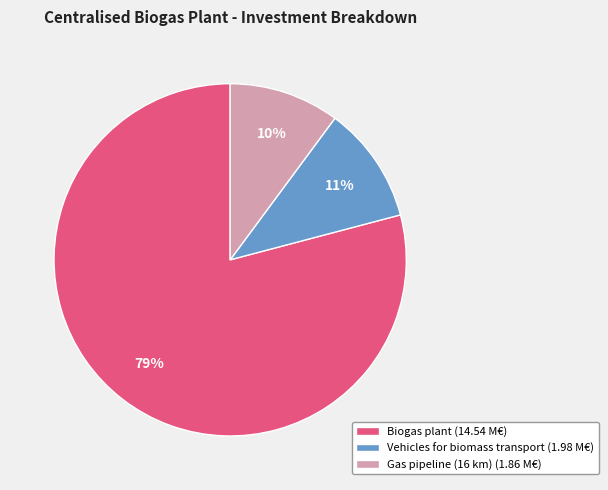

Is it true that Vehicles for biomass transport is 11% of the pie?

True